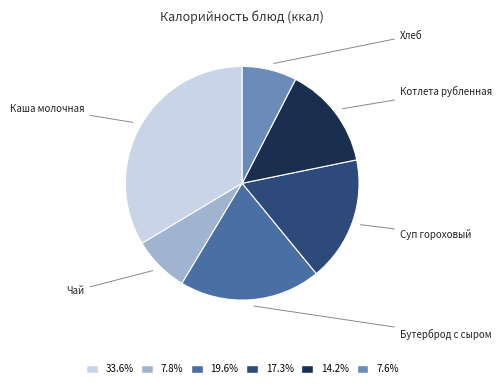

Is there a majority slice in this chart?

No